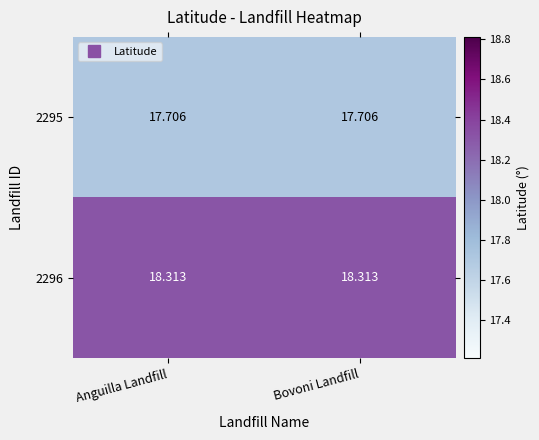

Count the number of categories in the chart.

2